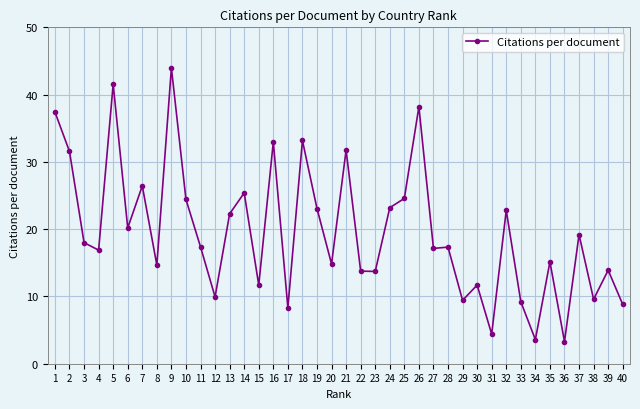

At which category does the data reach its first local peak?

5